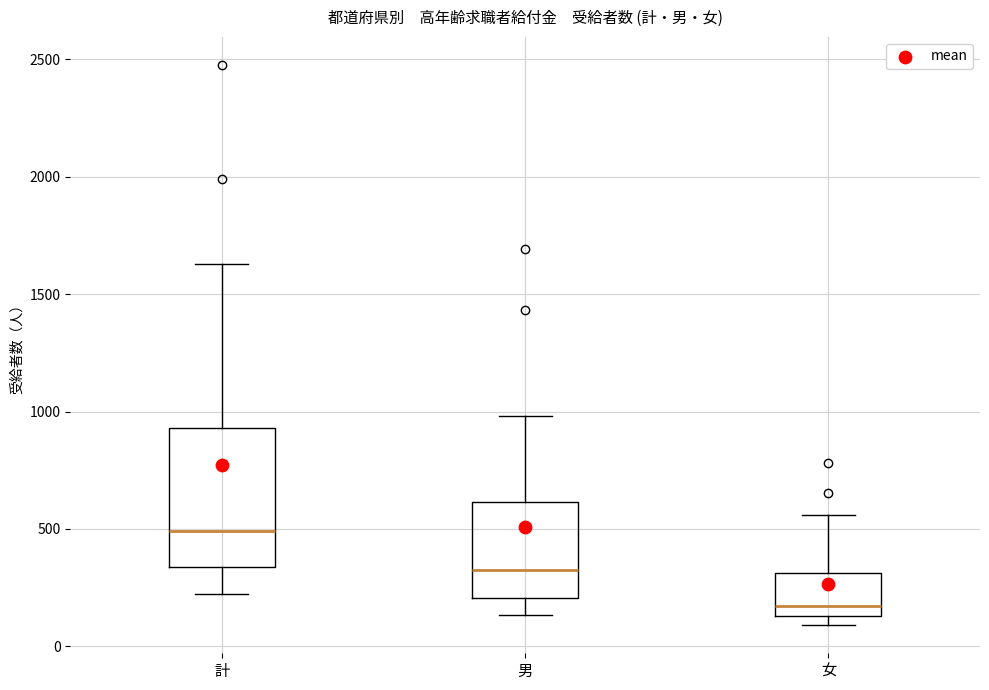

Which box is the tallest, from its lower edge to its upper edge?

計